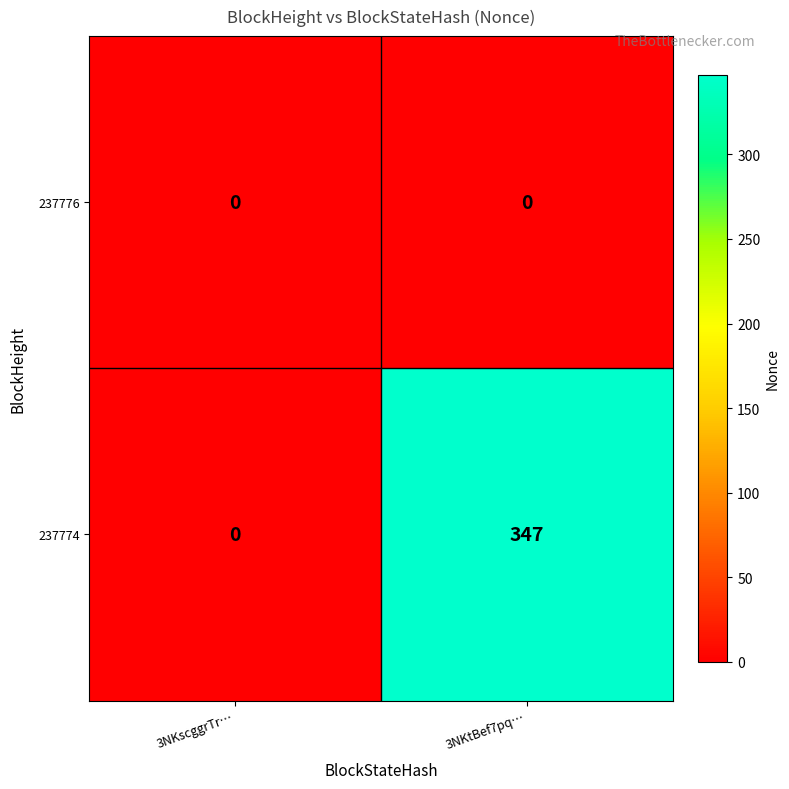

What is the difference between the 237774 values at 3NKscggrTr… and 3NKtBef7pq…?

347